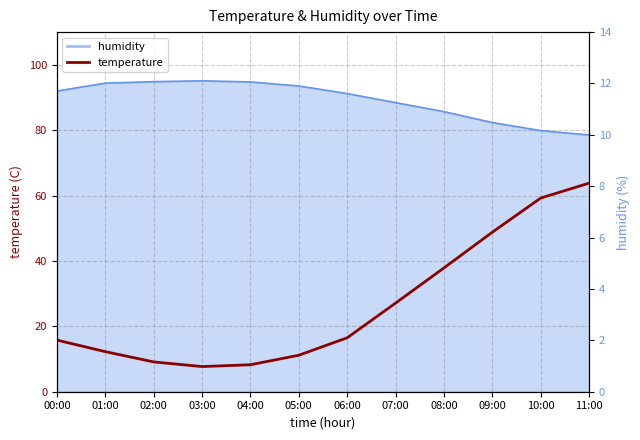

At which label is the value closest to 4?

07:00